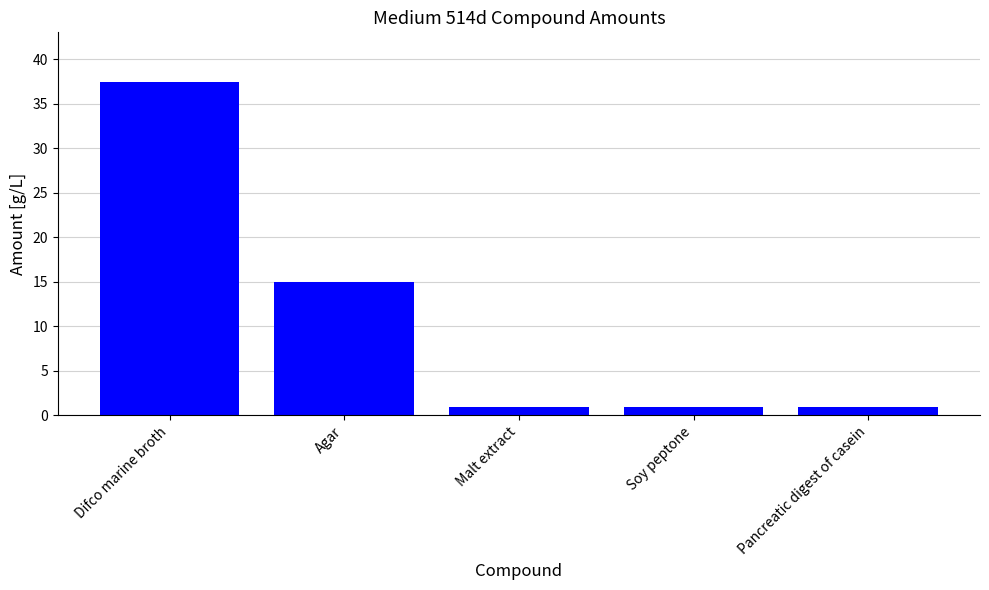

What is the difference between the second highest and minimum values?

14.0